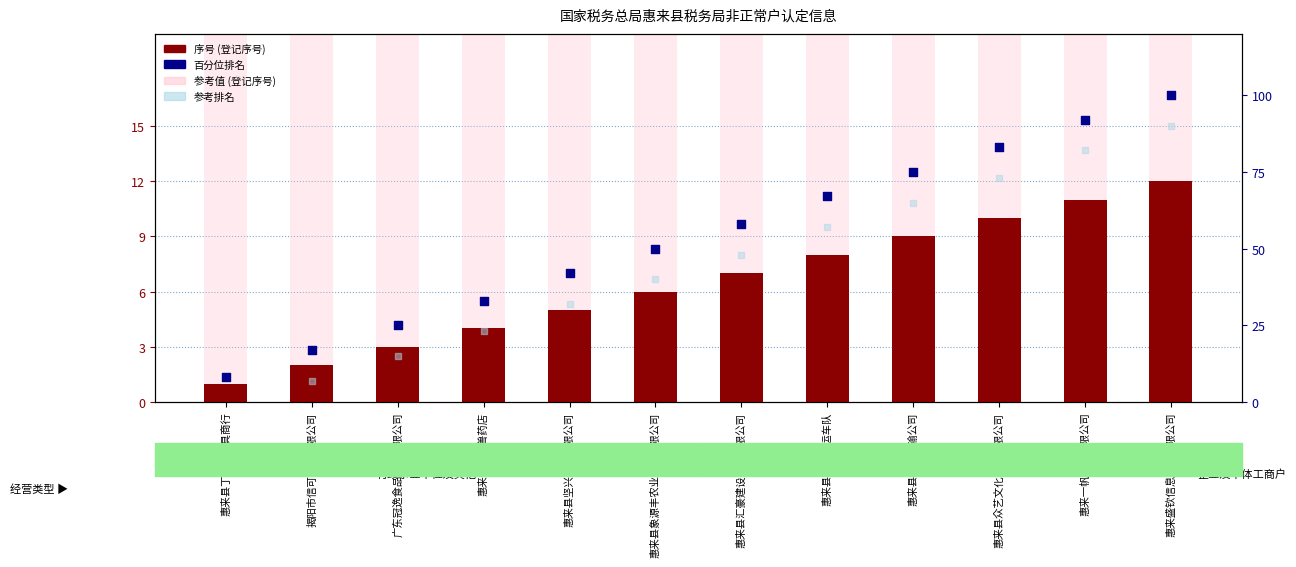

What is the total value across all series at 惠来县港沃货运车队?

75